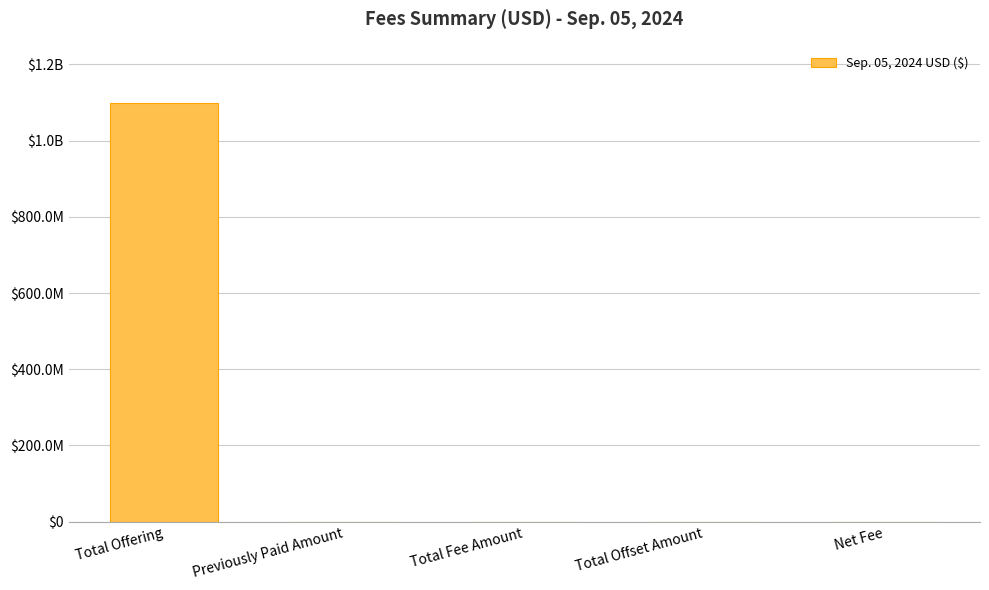

Are the bars horizontal?

No